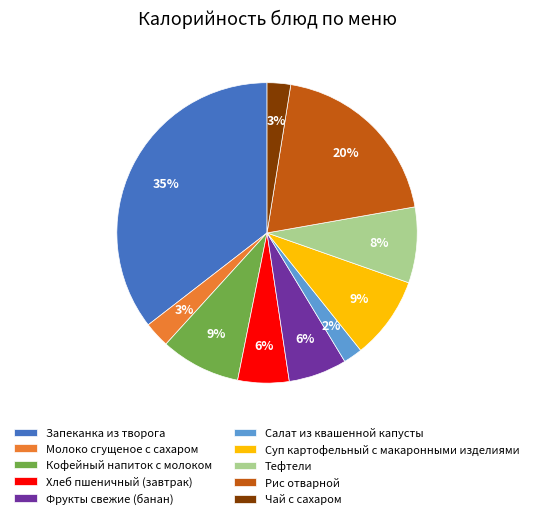

What is the largest slice in the pie chart?

Запеканка из творога